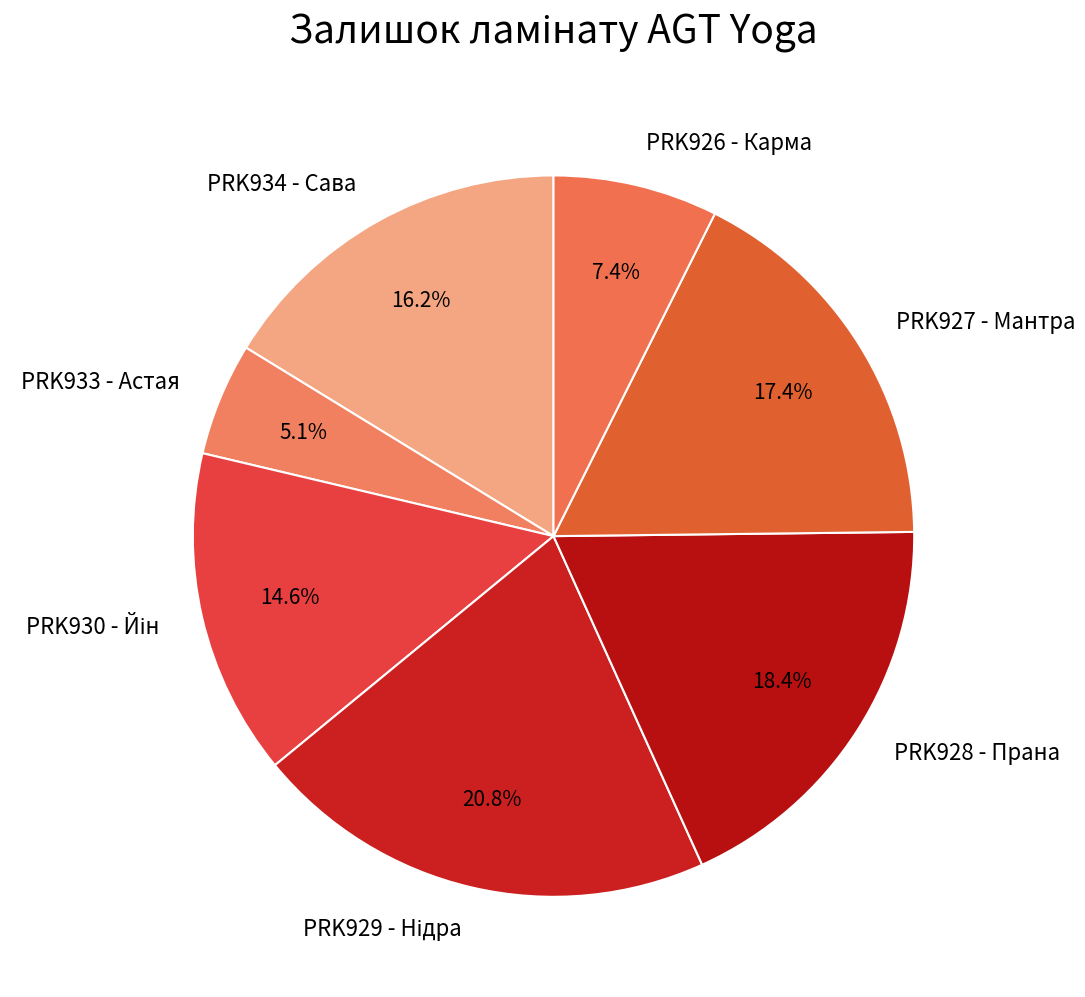

Is PRK927 - Мантра the majority of the pie?

No